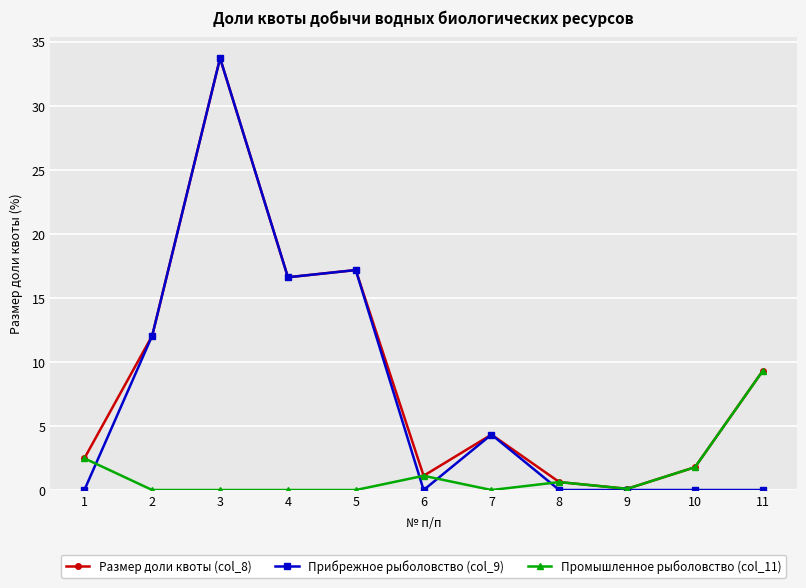

What is the maximum value shown in the chart?

33.7